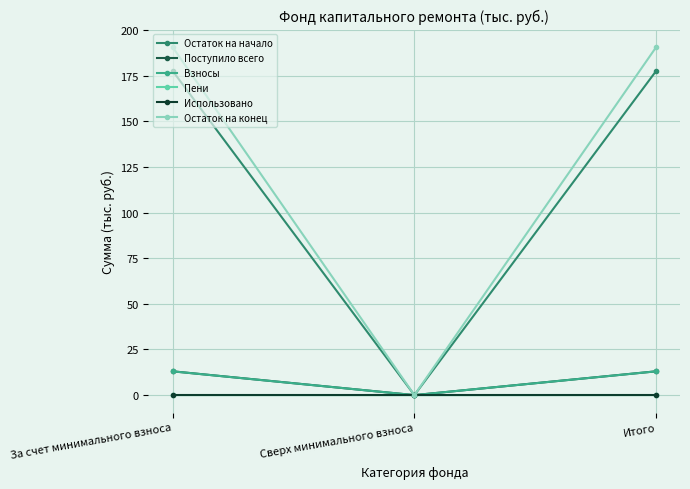

What is the label of the 2nd point from the left?

Сверх минимального взноса